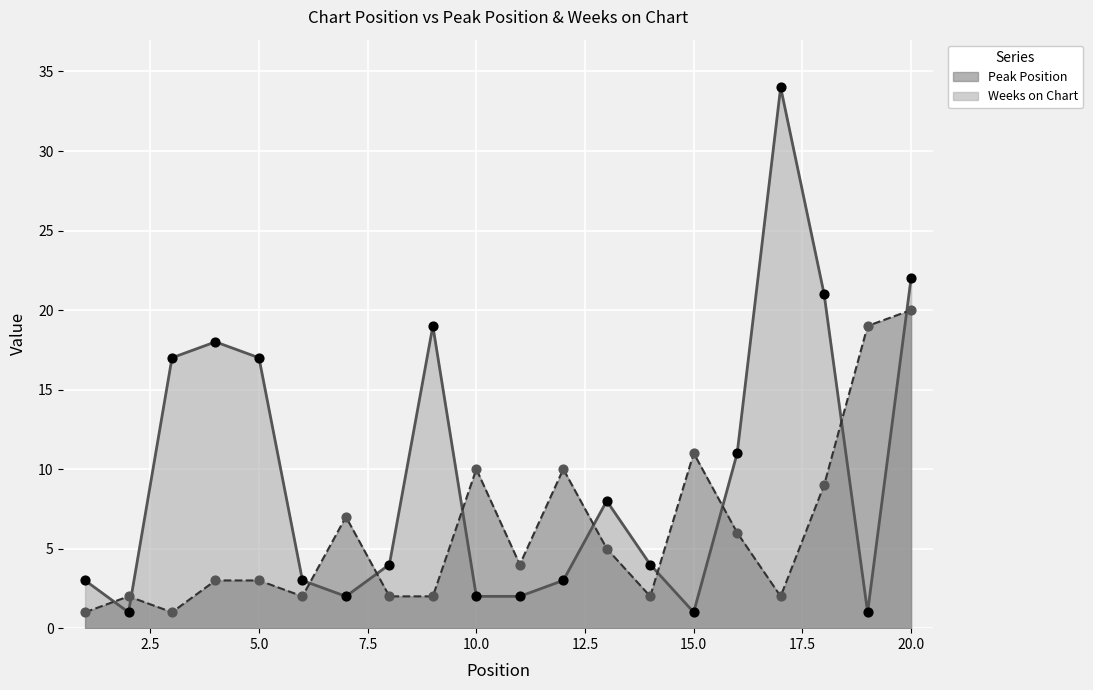

Is the value of Peak Position at 12 greater than the value of Weeks on Chart at 9?

No